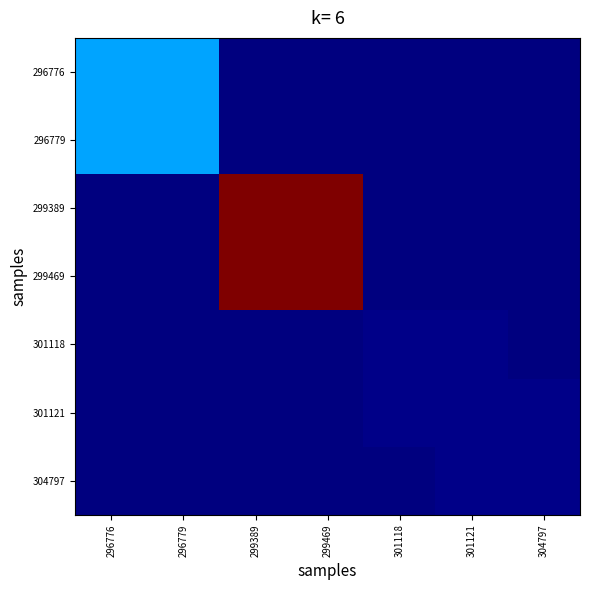

At which category is the sum across all series the highest?

299389